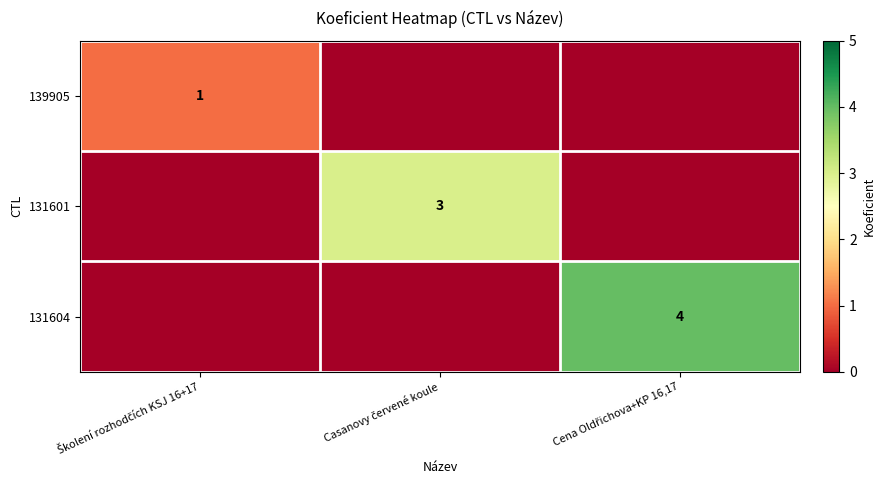

At which category does the chart reach its minimum across all series?

Casanovy červené koule